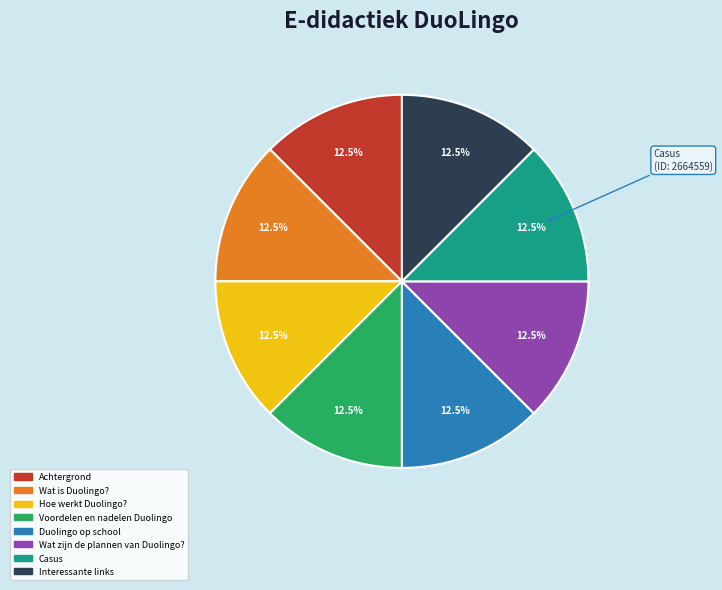

Do Duolingo op school and Hoe werkt Duolingo? together represent more than half of the pie?

No